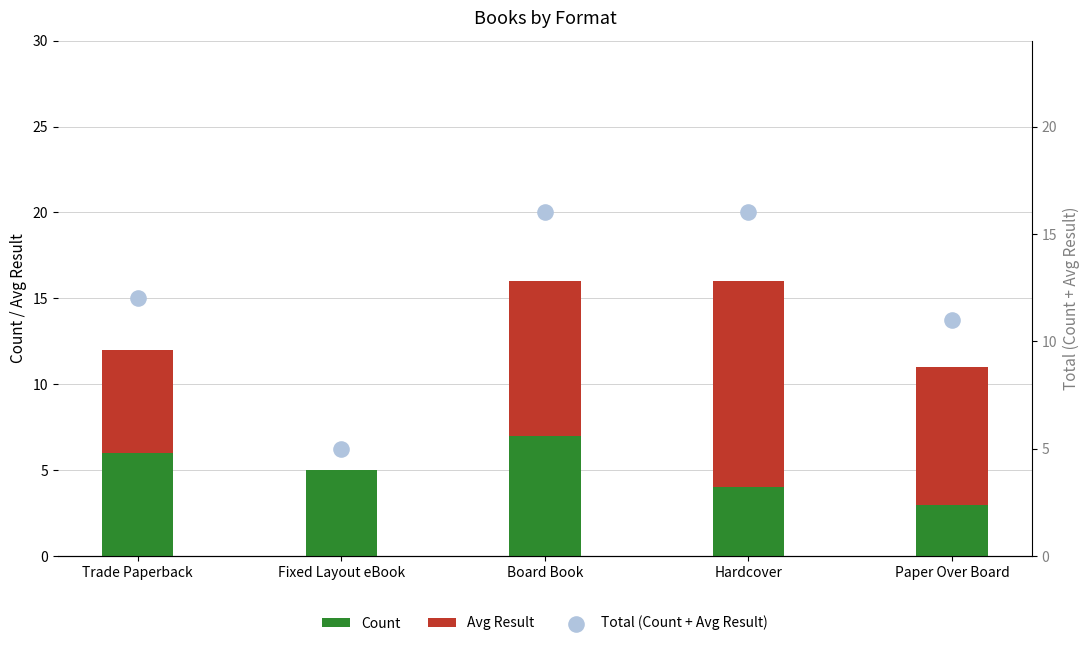

Which series contains the highest Y value?

Total (Count + Avg Result)